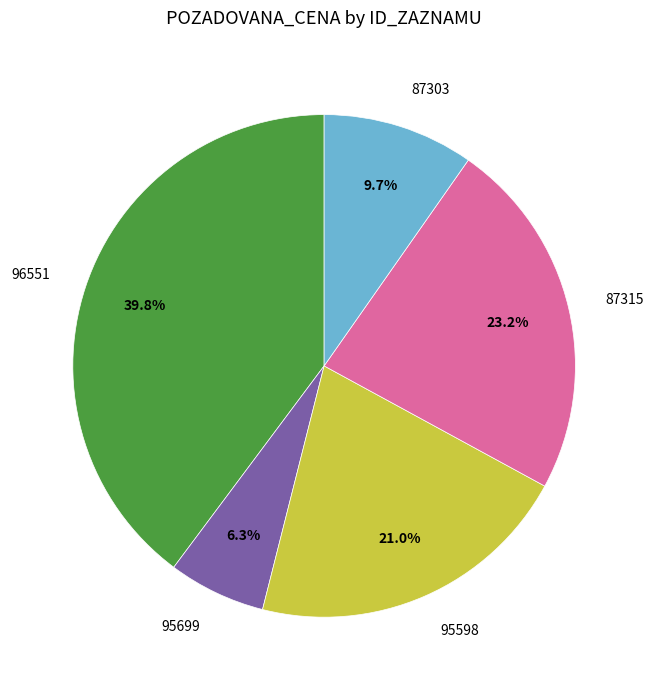

What percentage do 95598 and 96551 together represent?

60.8%